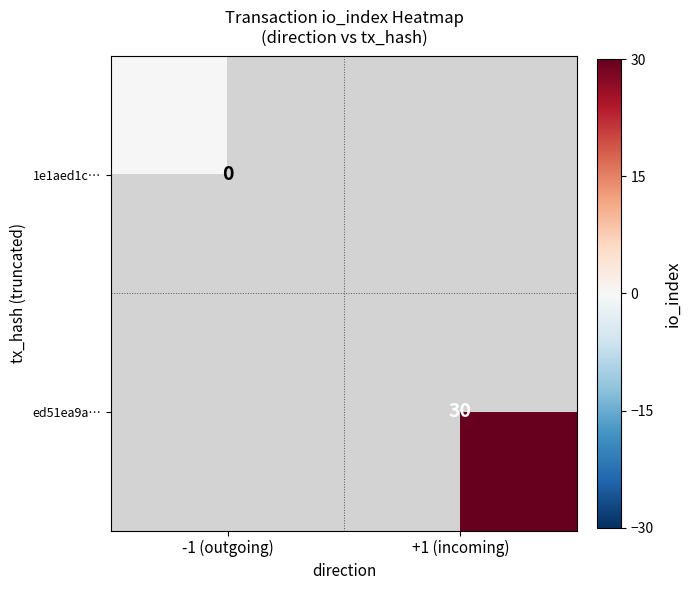

Is it true that ed51ea9a… equals 30 at +1 (incoming)?

True